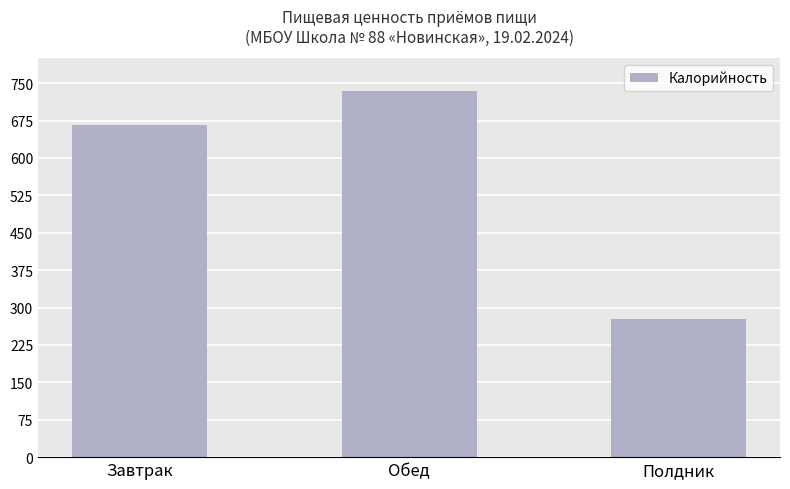

List the labels in order of value, smallest first.

Полдник, Завтрак, Обед